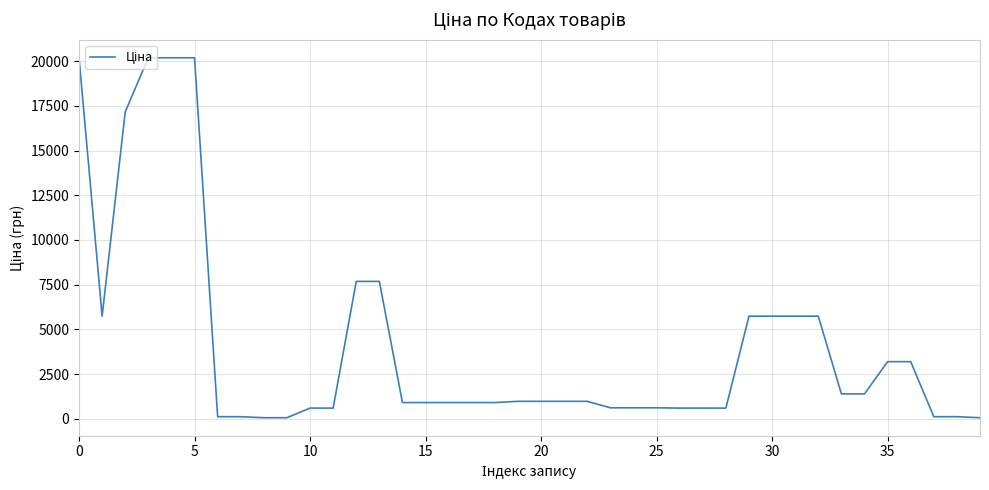

What is the maximum value shown in the chart?

20186.0